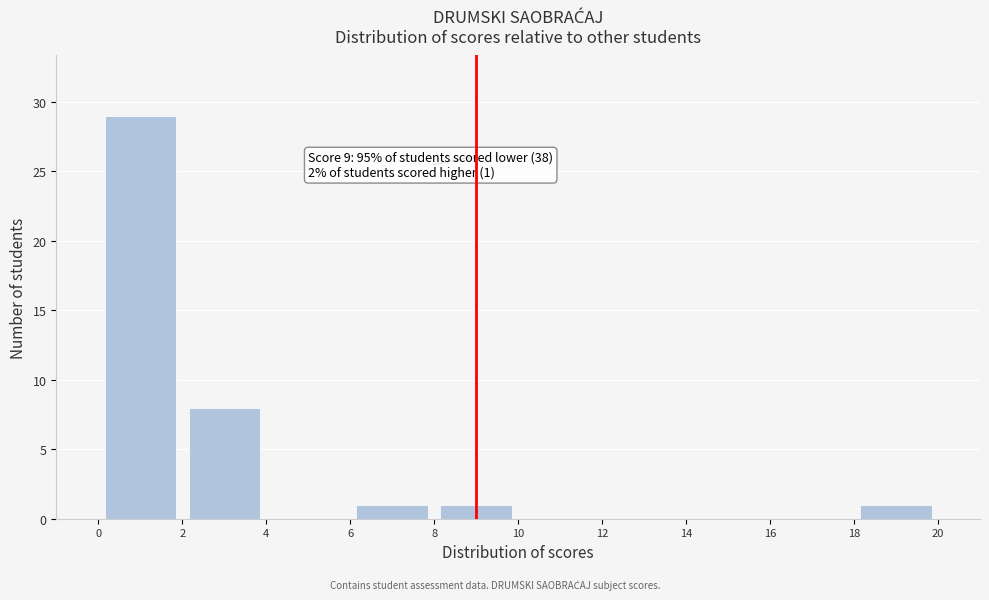

Over which range of the x-axis is the bar tallest?

0 to 2